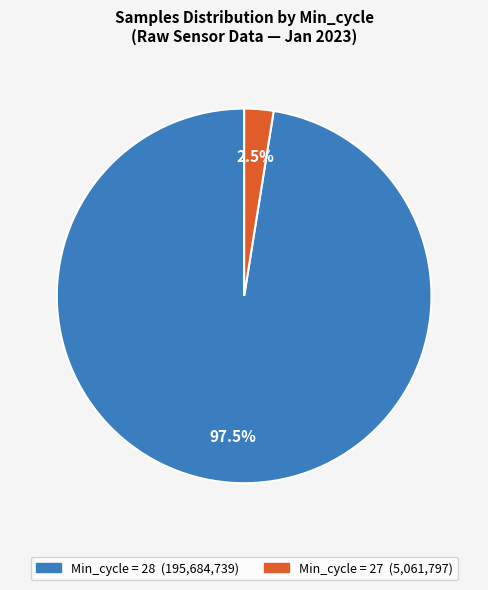

Does any single category account for the majority?

Yes